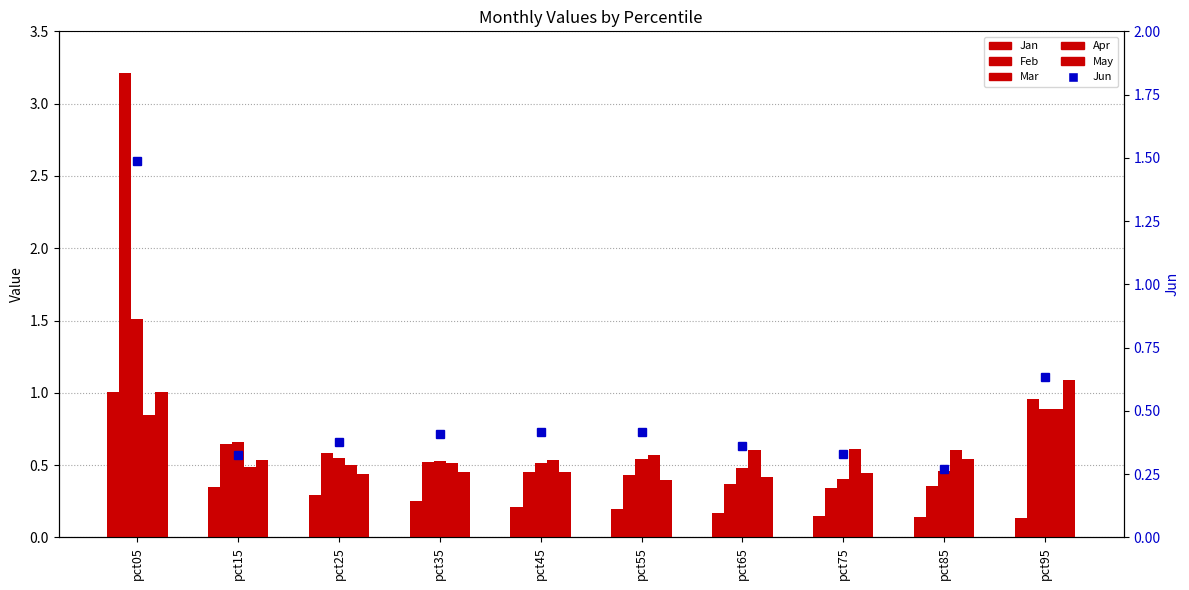

What is the sum of all Mar values?

6.5